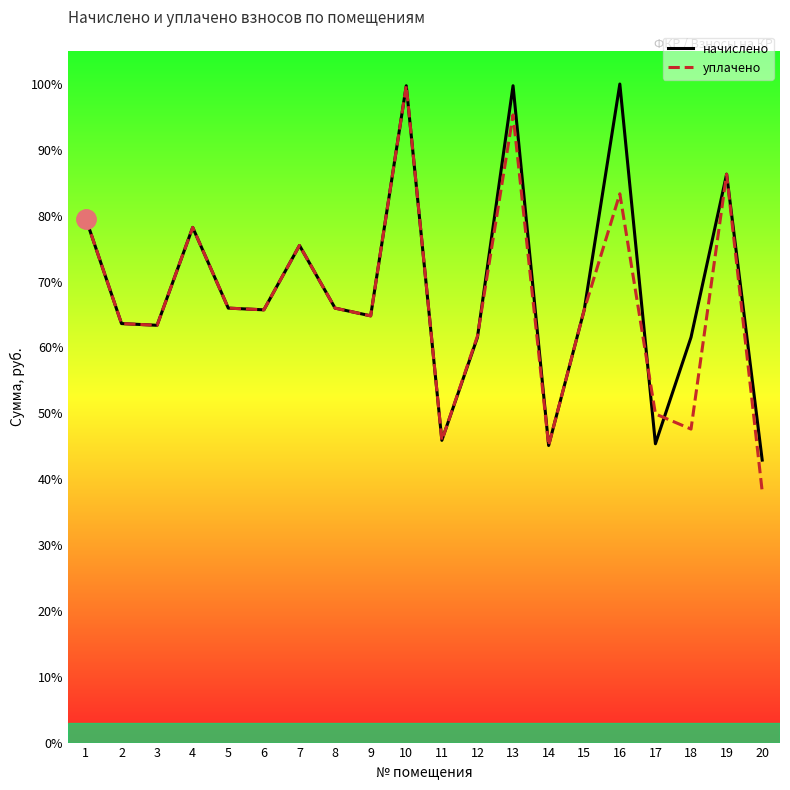

At how many categories does at least one series exceed 8782?

3